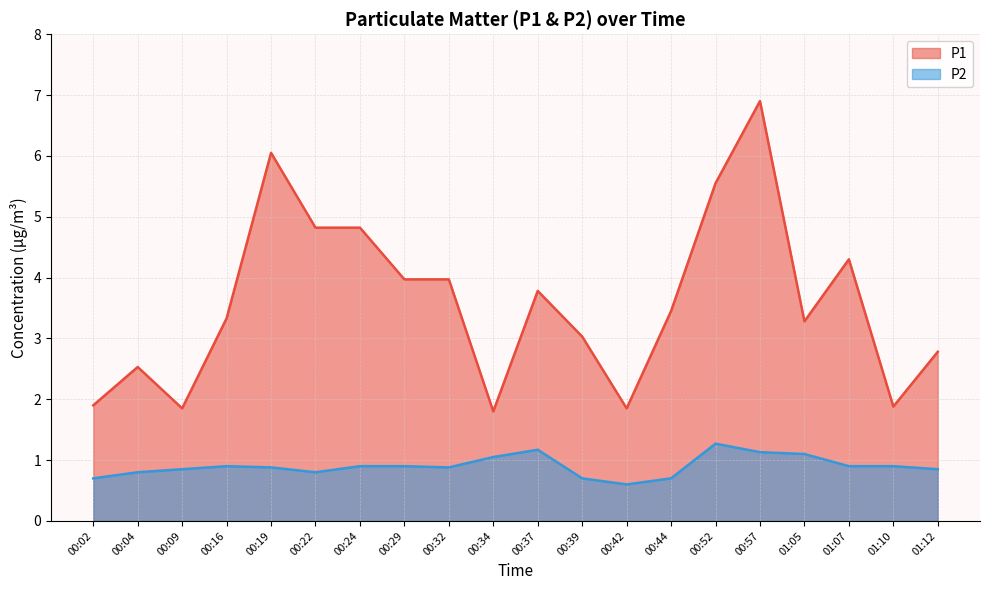

True or false: P2 and P1 cross at least once.

False